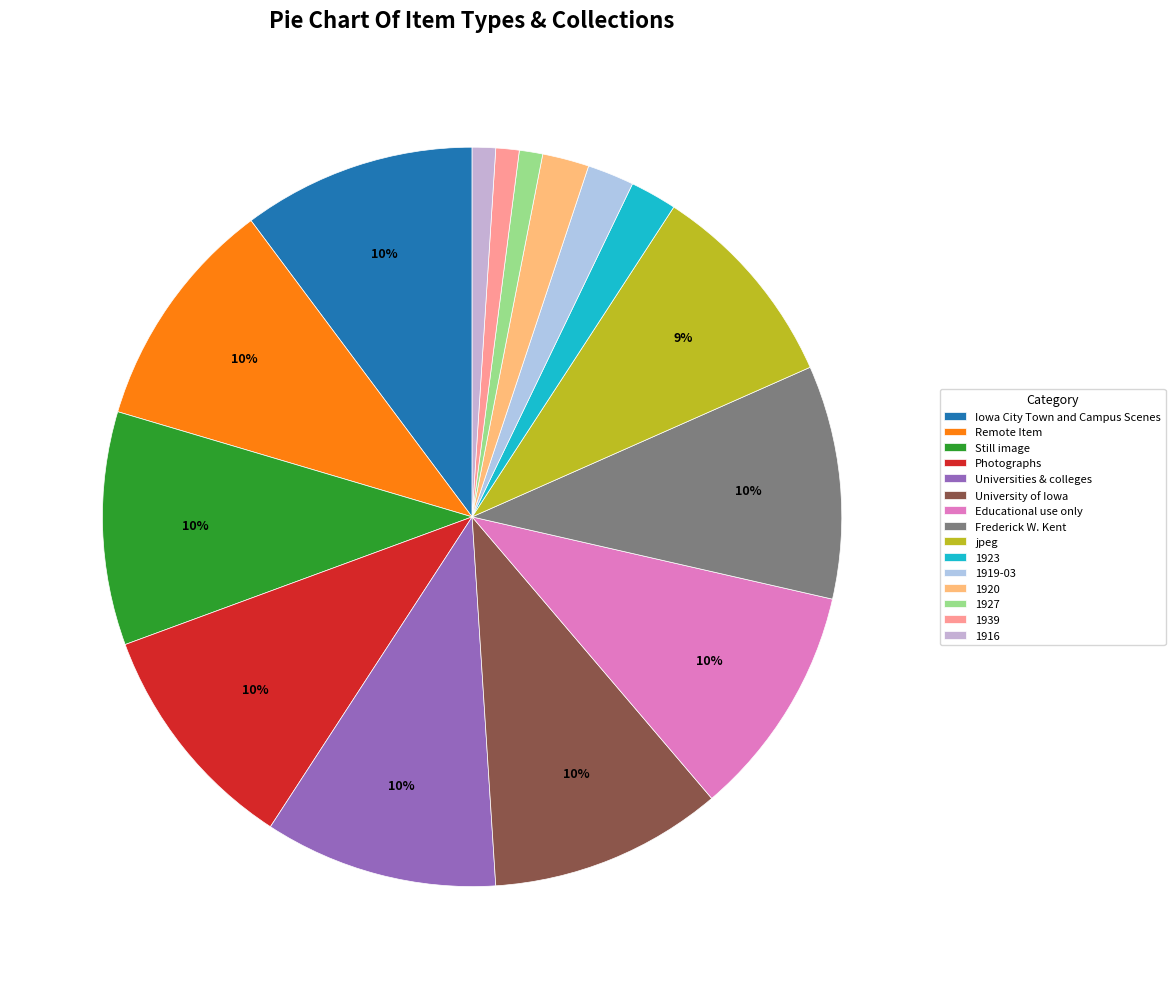

How many segments does this pie chart have?

15